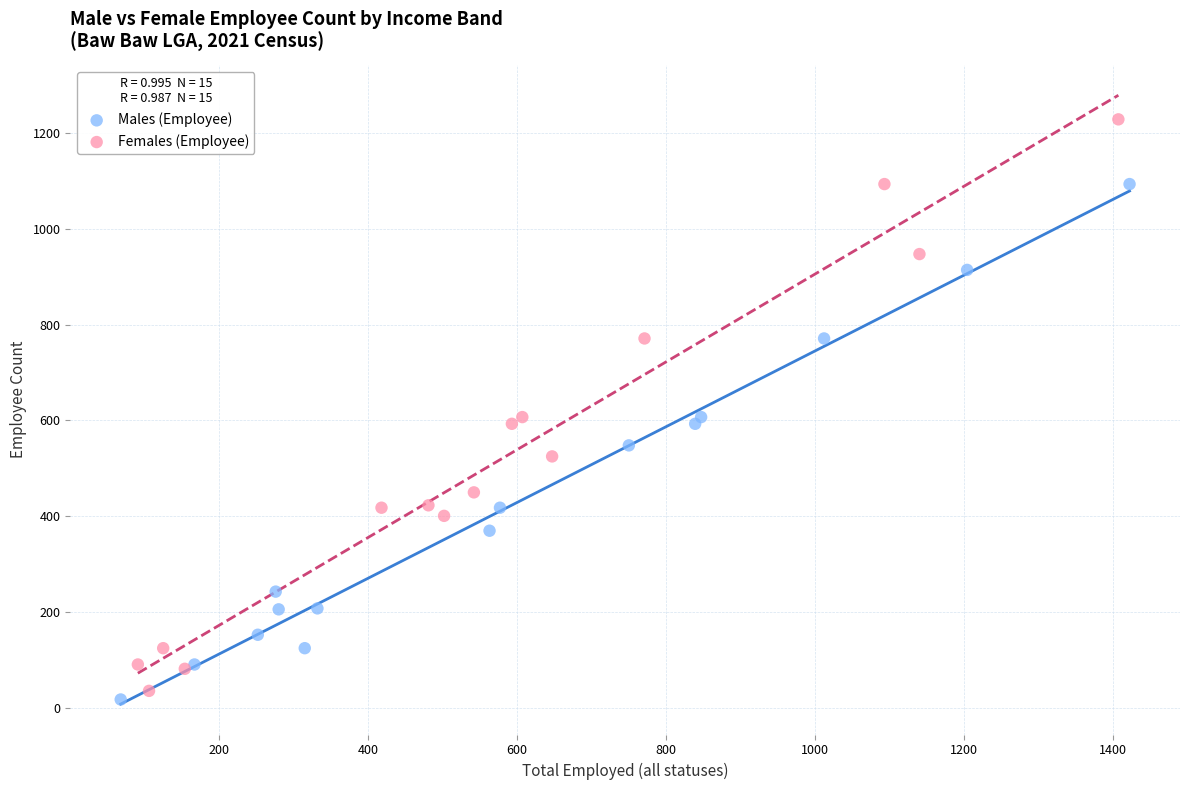

Which series contains the lowest Y value?

Males (Employee)